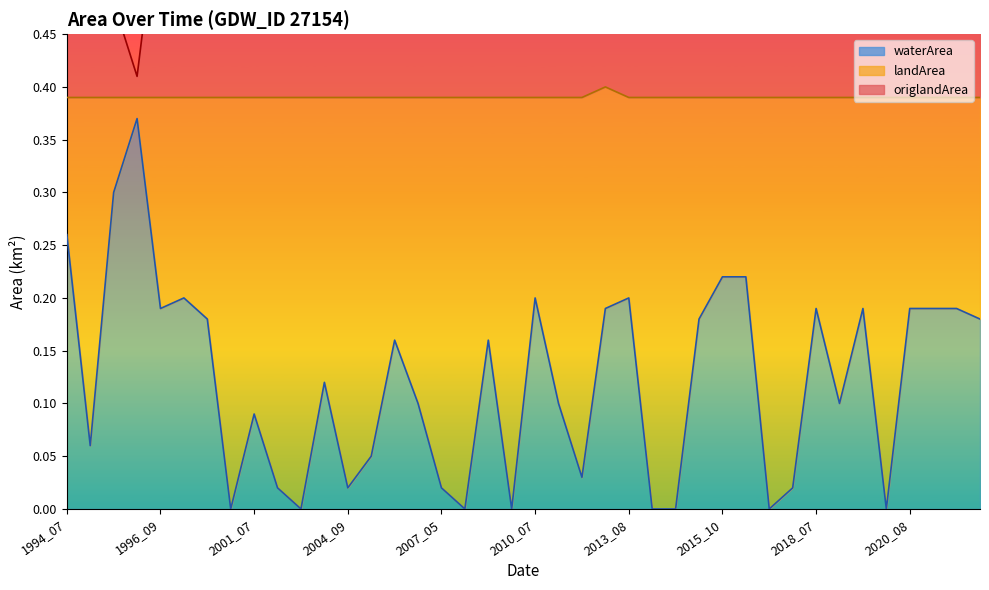

What is the total value across all series at 2019_07?

0.8